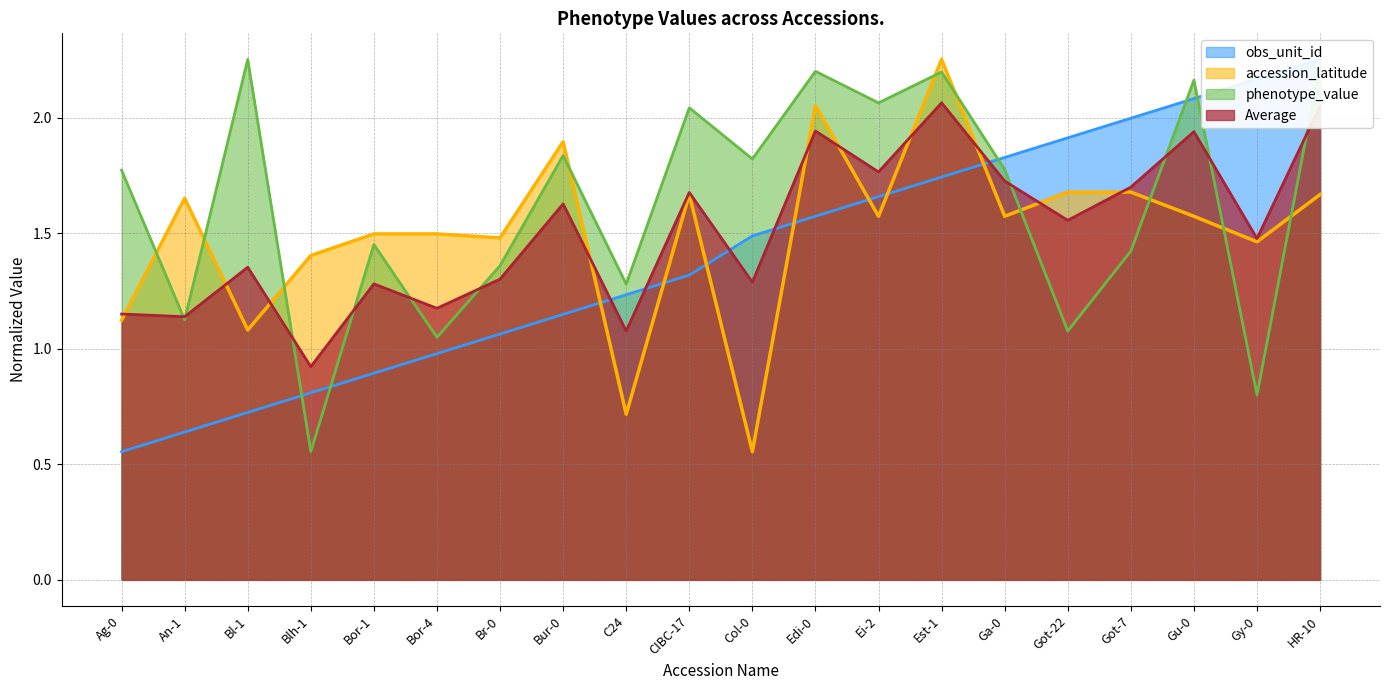

True or false: accession_latitude has a value of 0.6 at CIBC-17.

False